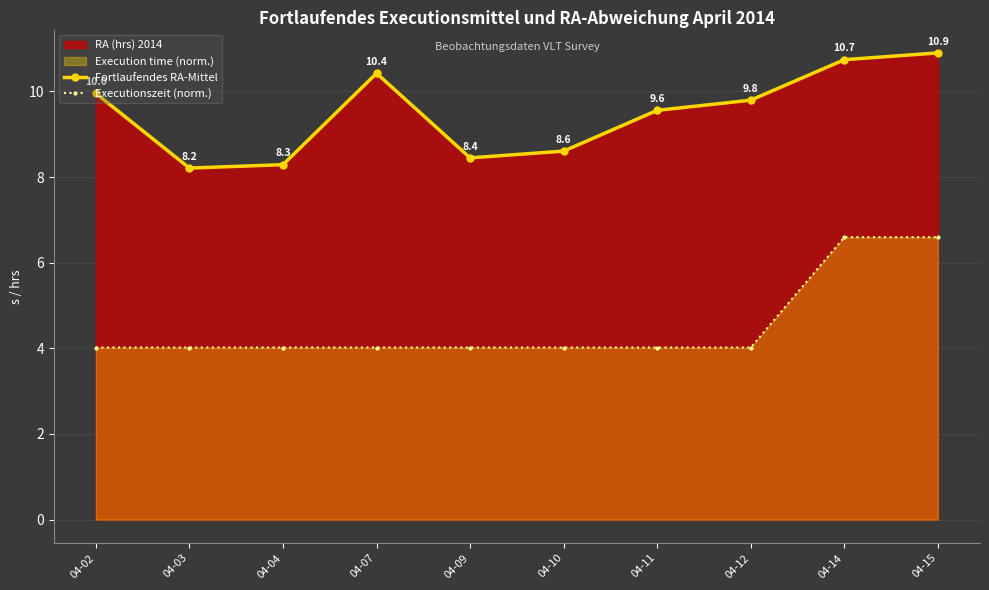

Reading left to right, what are all the values shown in this chart?

Fortlaufendes RA-Mittel: 10.0	8.2	8.3	10.4	8.4	8.6	9.6	9.8	10.7	10.9
Executionszeit (norm.): 4.0	4.0	4.0	4.0	4.0	4.0	4.0	4.0	6.6	6.6